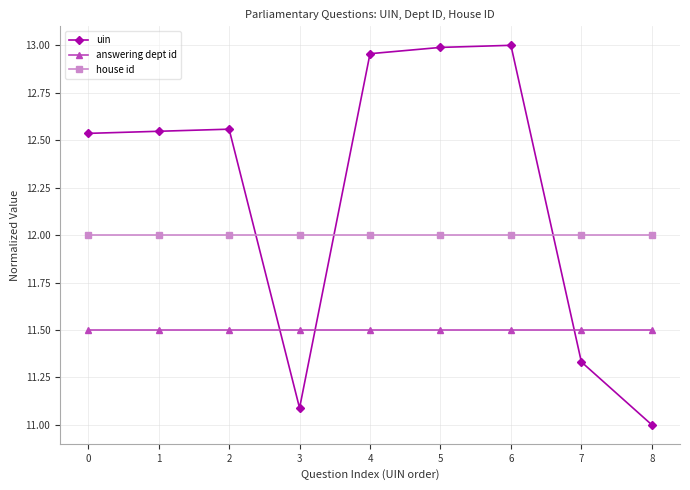

What is the value of the answering dept id point at the 8th from the left?

11.5